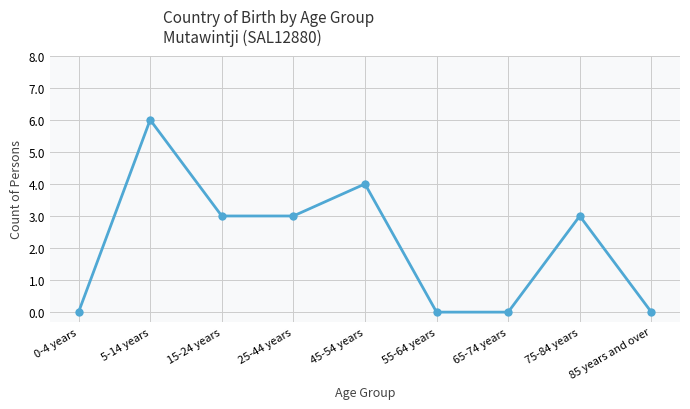

What is the ratio of the value at 45-54 years to the value at 15-24 years?

1.3